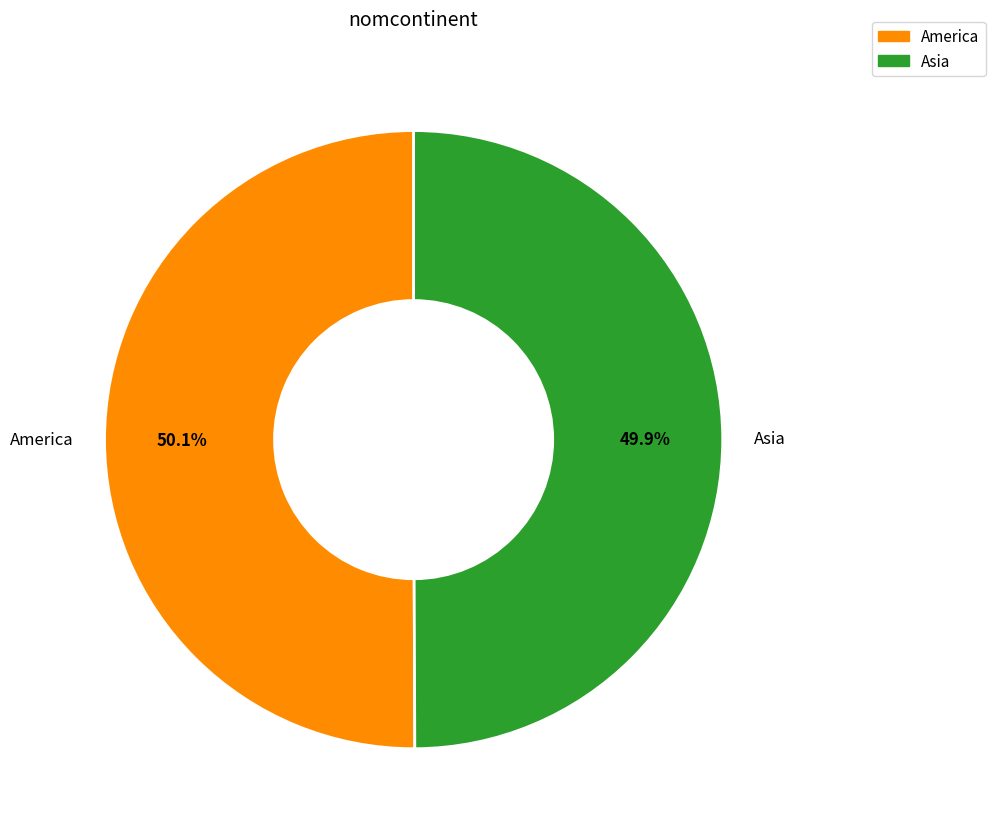

How many slices are in this pie chart?

2